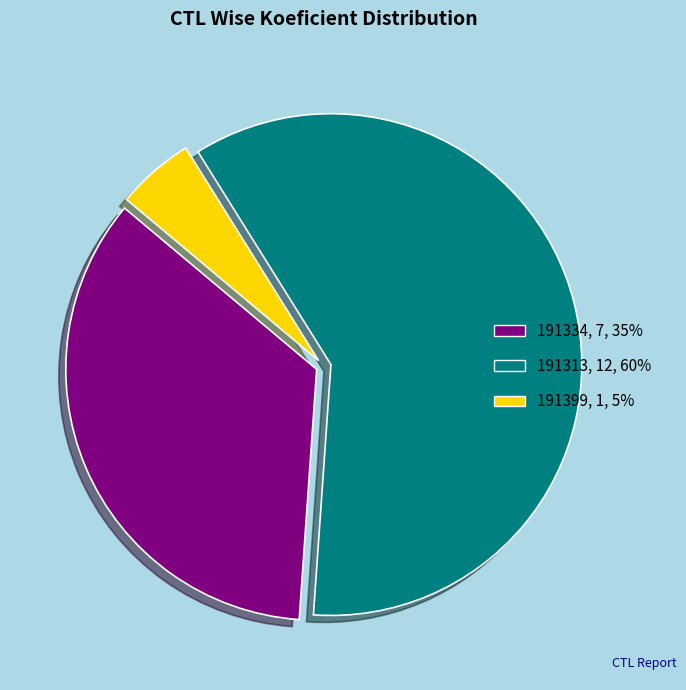

Which category has the smallest portion of the pie?

191399